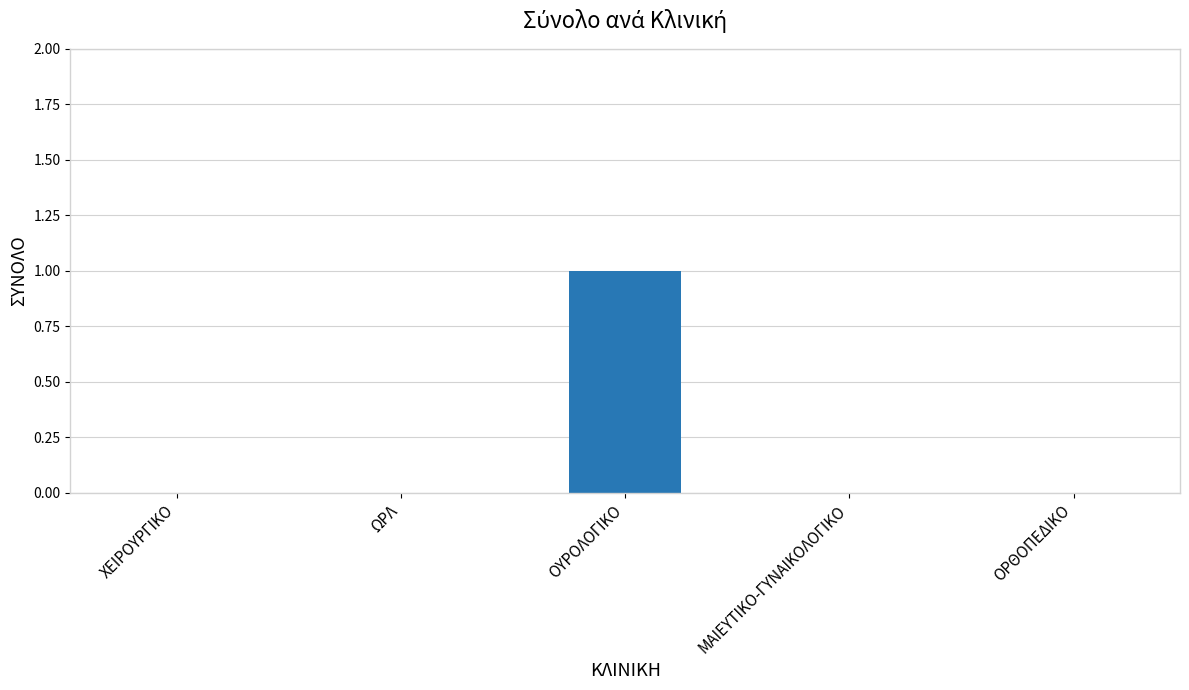

The chart shows a value of 0 at ΧΕΙΡΟΥΡΓΙΚΟ. True or false?

True